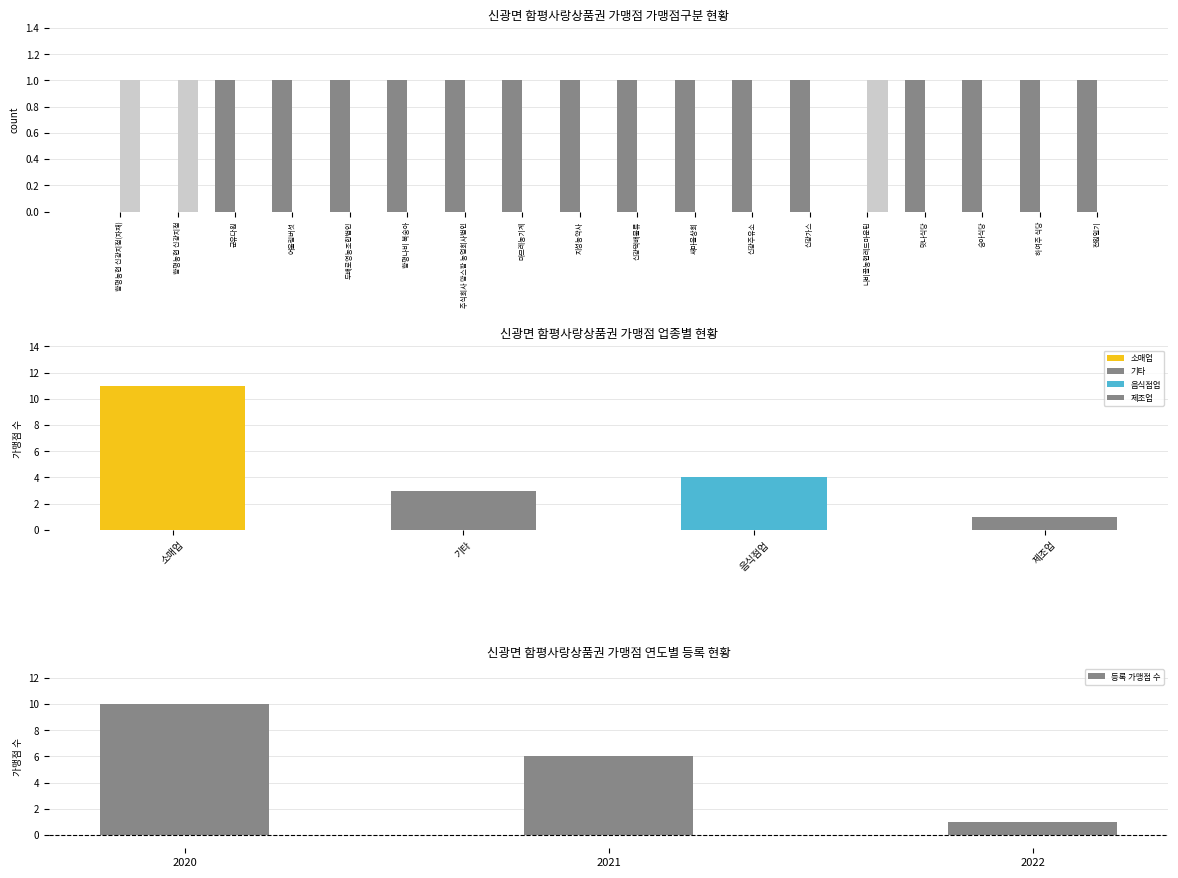

What position from the left is 신광가스?

13